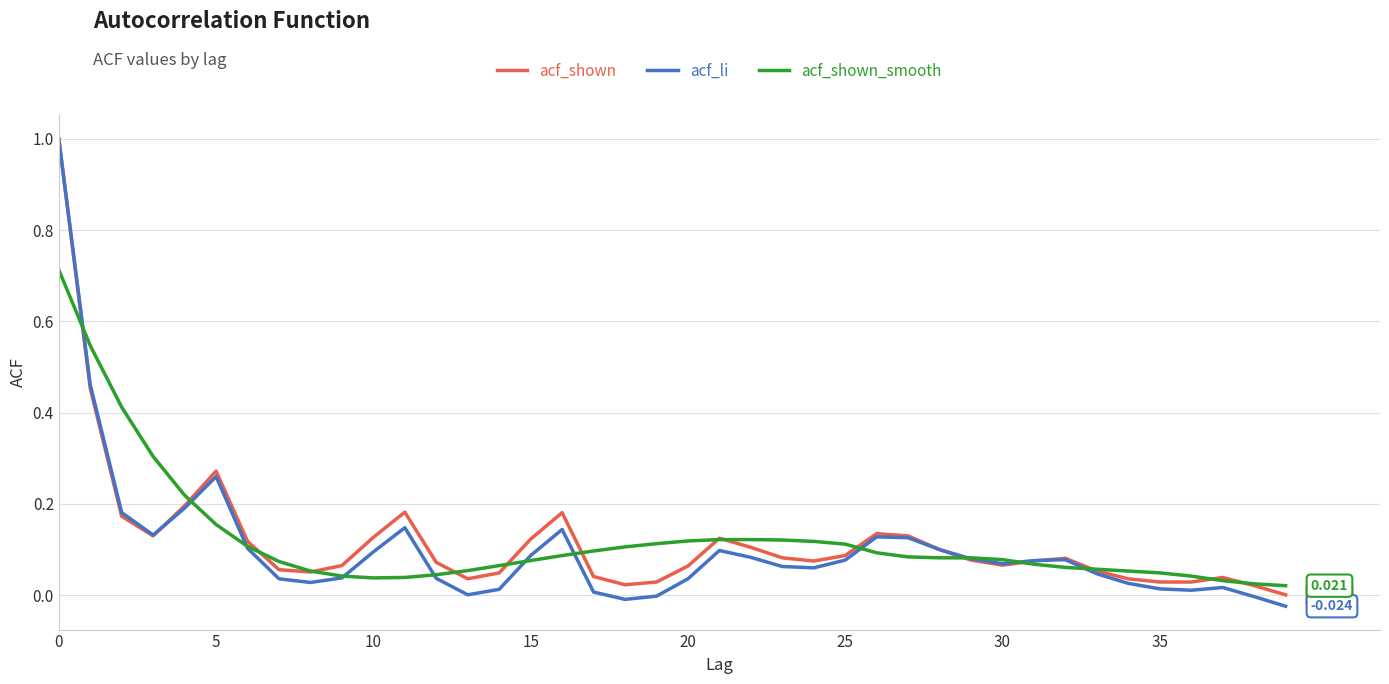

At how many categories does at least one series exceed 0?

40